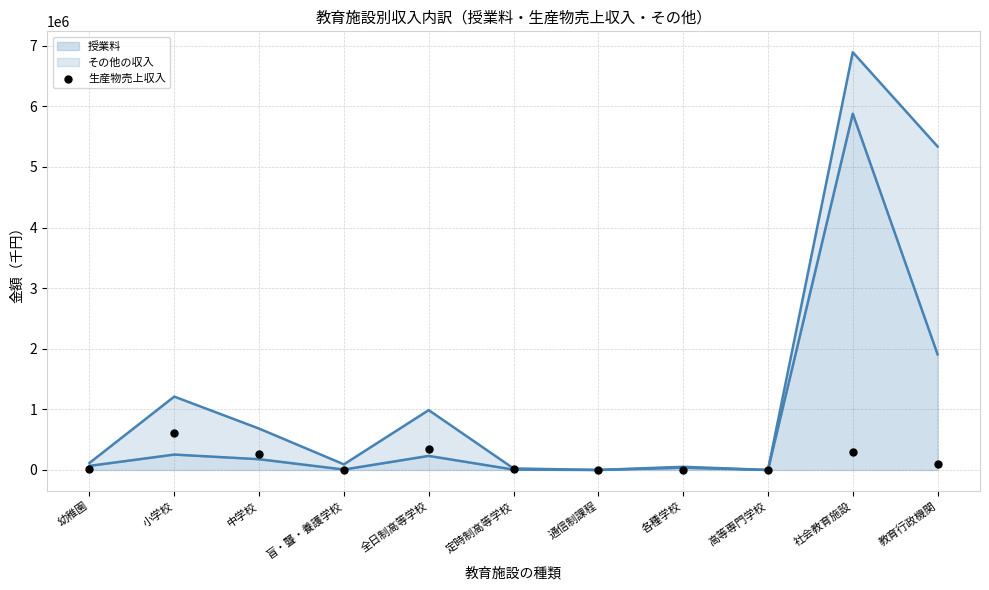

Approximately how many times larger is the value at 各種学校 compared to 定時制高等学校?

0.1